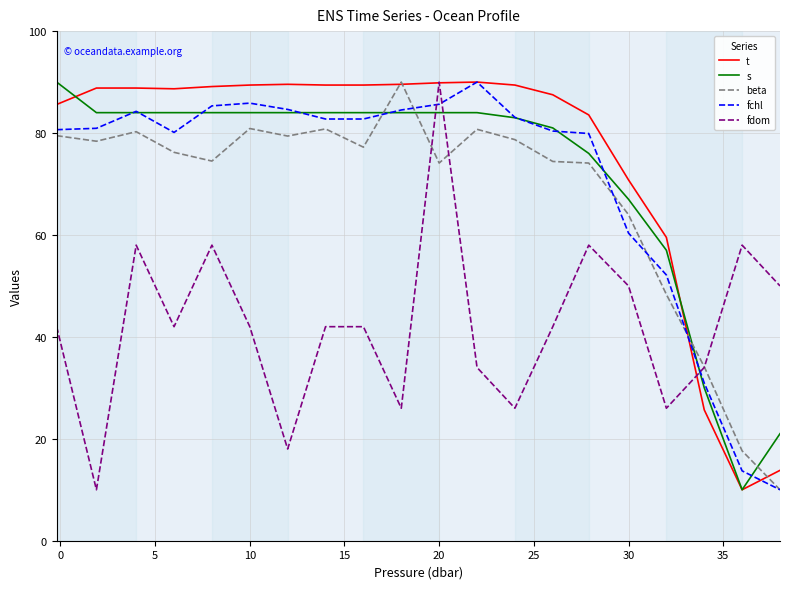

What is the smallest value displayed?

10.0